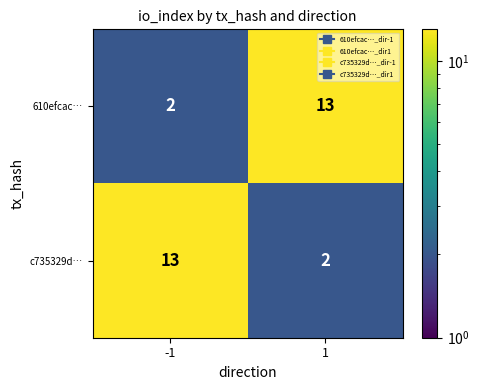

Is it true that c735329d… equals 4 at -1?

False